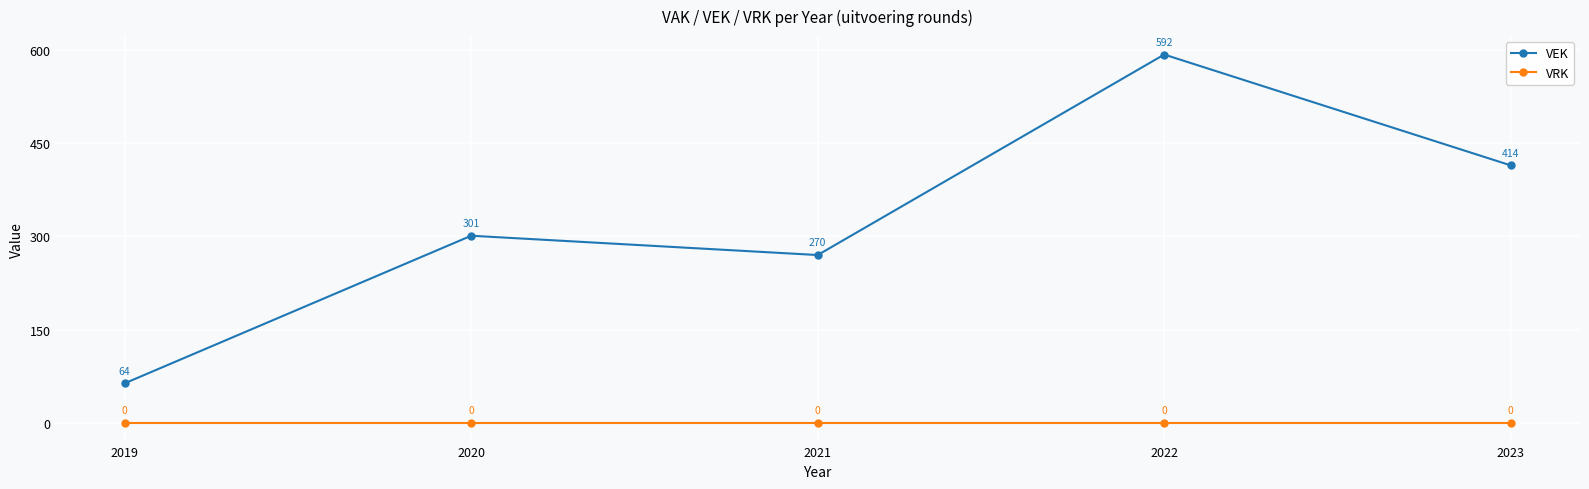

Which series has the largest range (max minus min)?

VEK